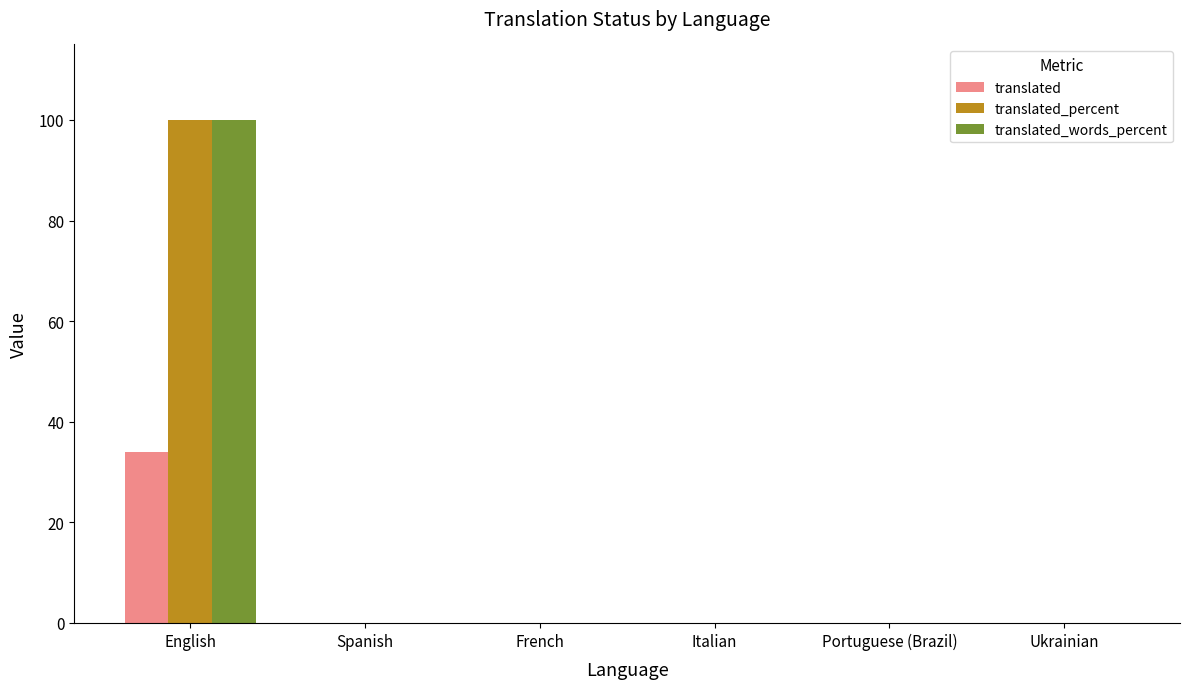

How many distinct data groups are displayed?

3